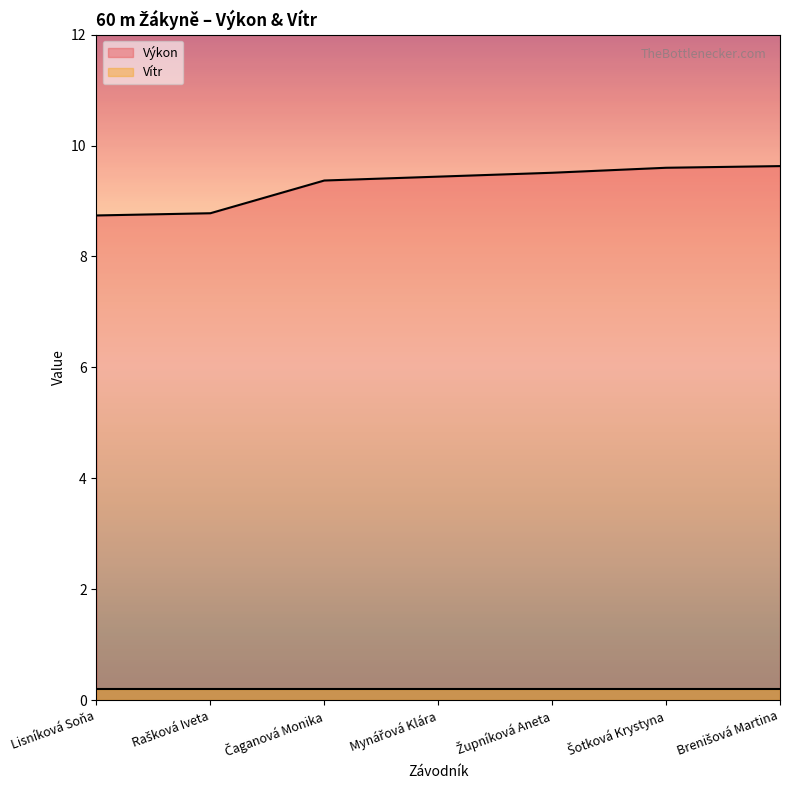

Does the chart display data point markers on the line(s)?

No